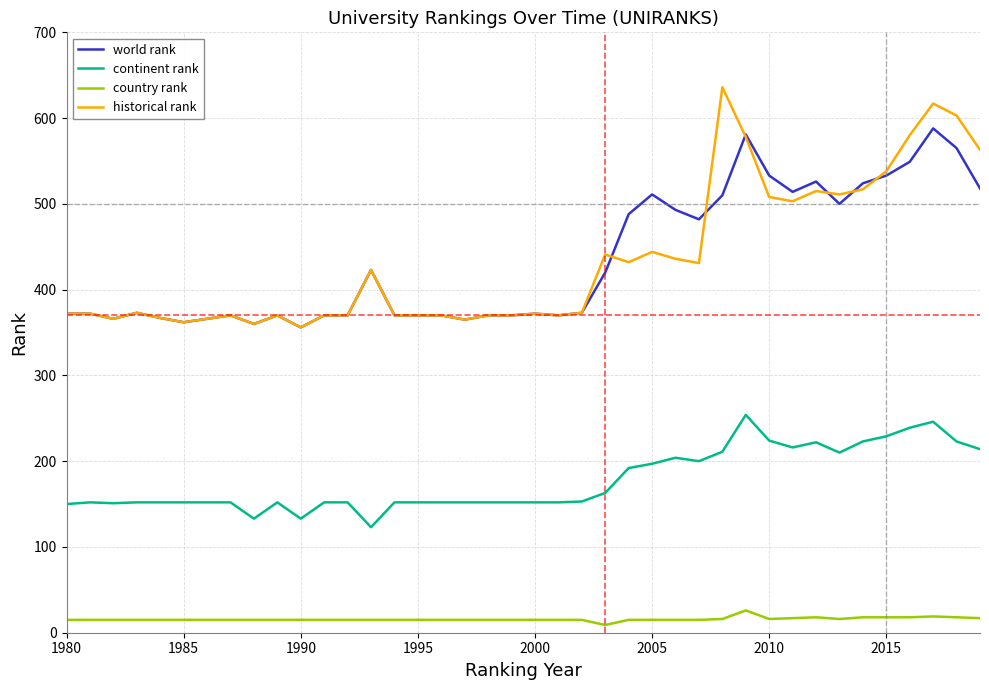

Which series has the largest range (max minus min)?

historical rank